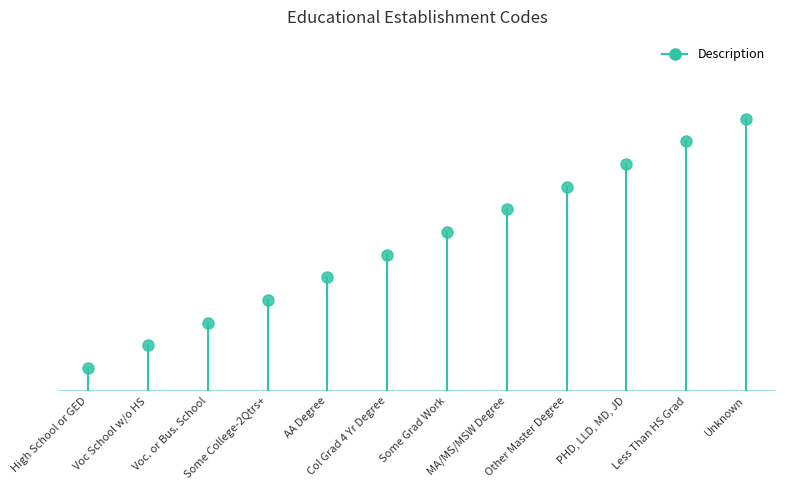

What is the maximum value shown in the chart?

1